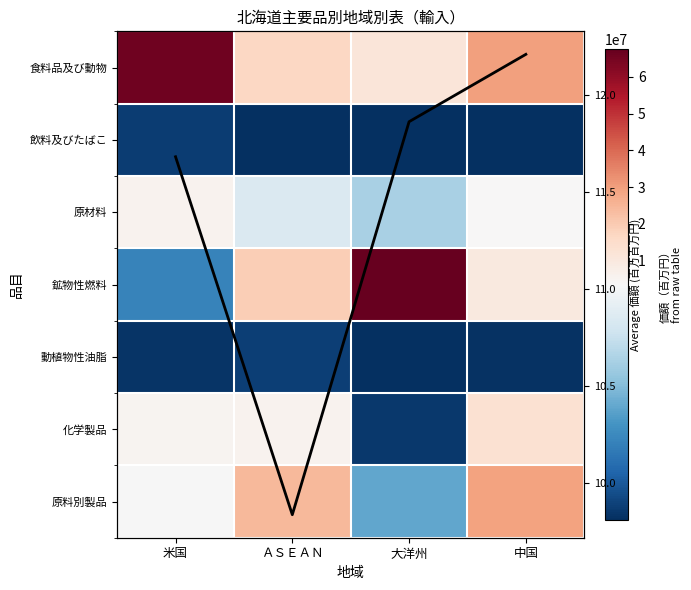

List the series in order of their peak value, lowest first.

平均価額(百万円), 飲料及びたばこ, 動植物性油脂, 原材料, 化学製品, 原料別製品, 食料品及び動物, 鉱物性燃料